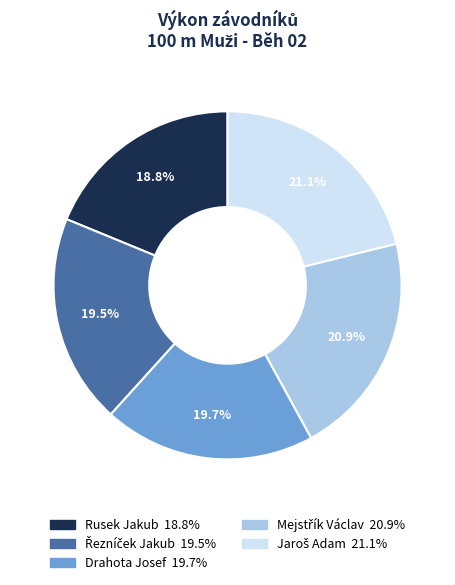

How much of the chart is everything except Rusek Jakub?

81.2%